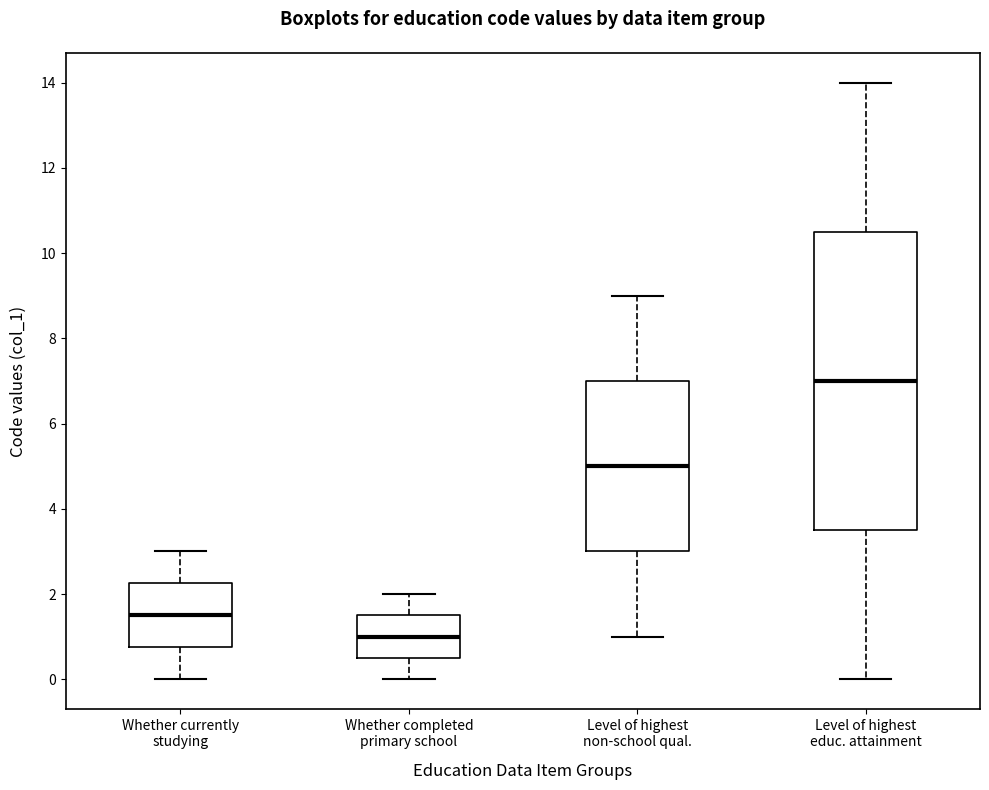

Which box is the tallest, from its lower edge to its upper edge?

Level of highest educ. attainment